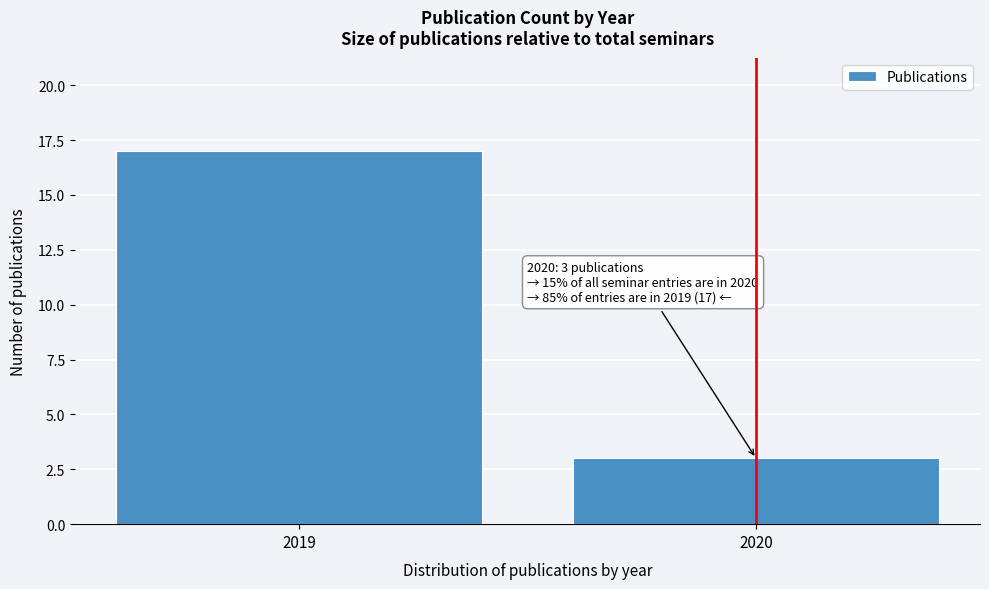

Reading left to right, extract all data points from this chart.

2019=17	2020=3